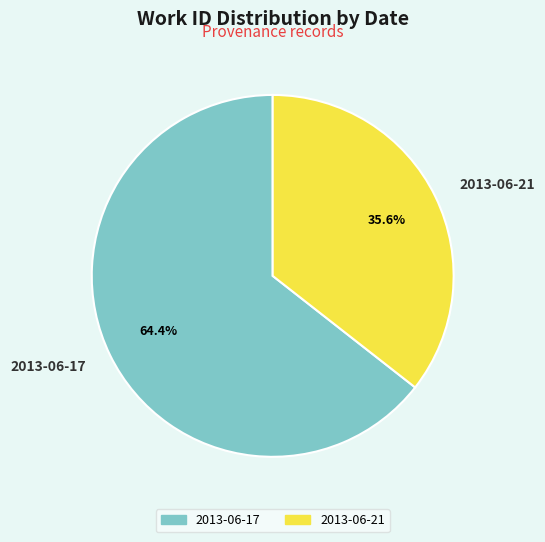

Approximately how many times larger is the value at 2013-06-21 compared to 2013-06-17?

0.6